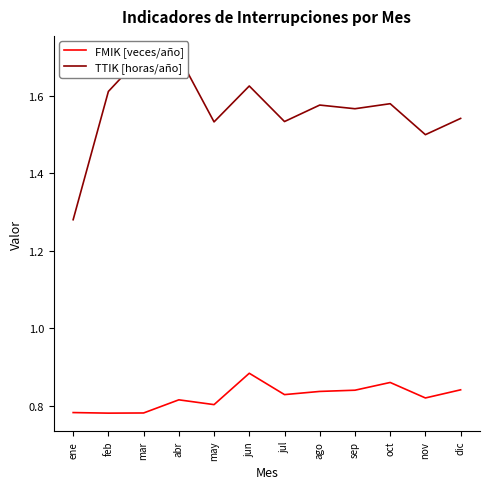

What is the sum of the FMIK [veces/año] values at dic and ago?

1.7